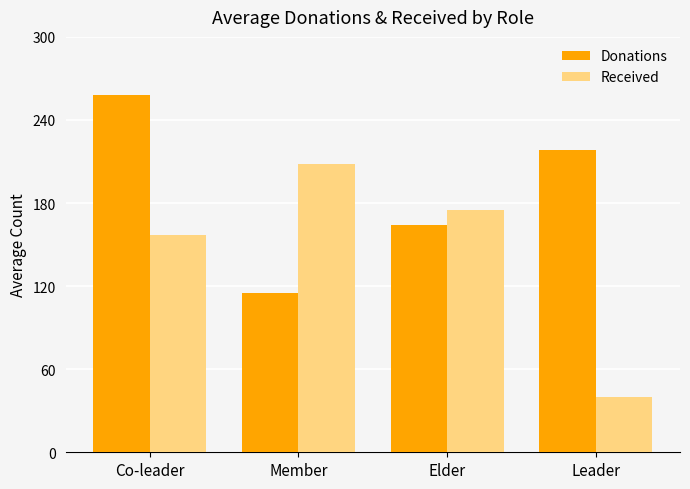

At which label does Donations first exceed 218?

Co-leader